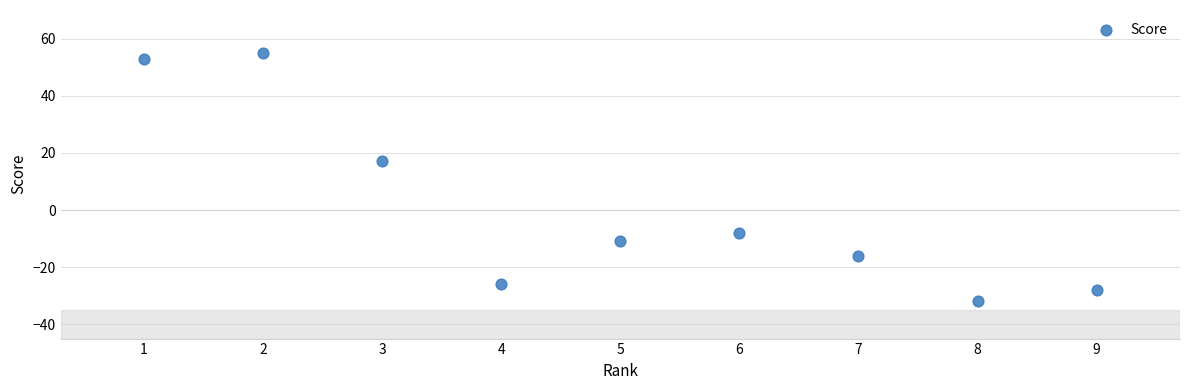

What Y value in the scatter plot is closest to 11?

17